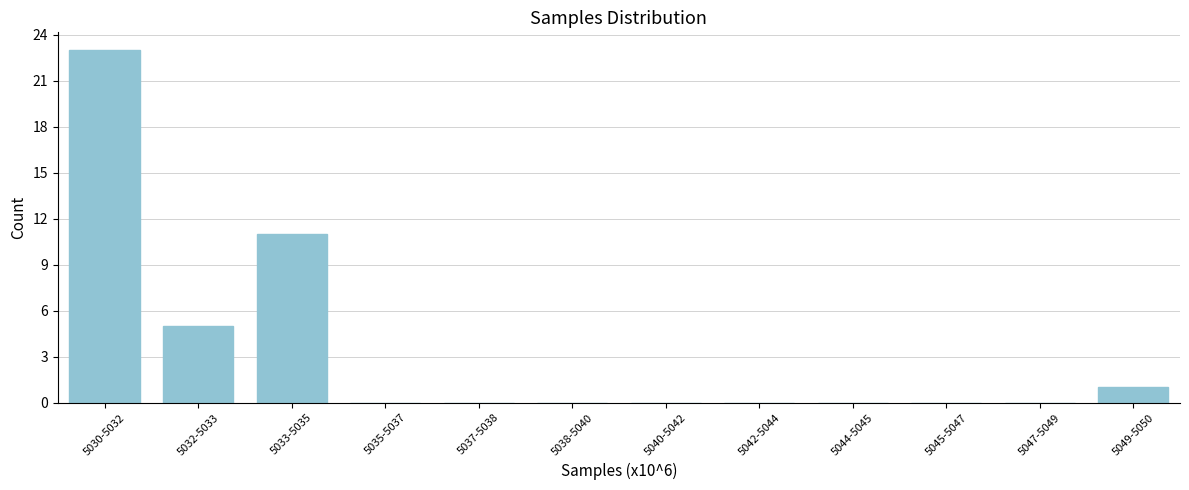

Reading left to right, extract all data points from this chart.

5030-5032=23	5032-5033=5	5033-5035=11	5035-5037=0	5037-5038=0	5038-5040=0	5040-5042=0	5042-5044=0	5044-5045=0	5045-5047=0	5047-5049=0	5049-5050=1